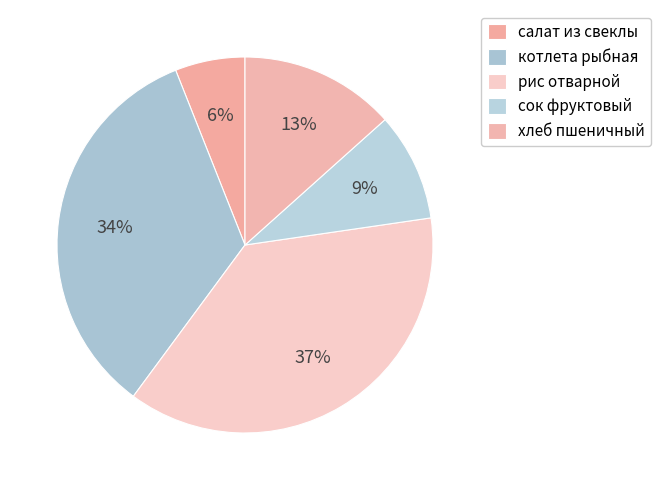

What is the change in value from рис отварной to сок фруктовый?

-166.0